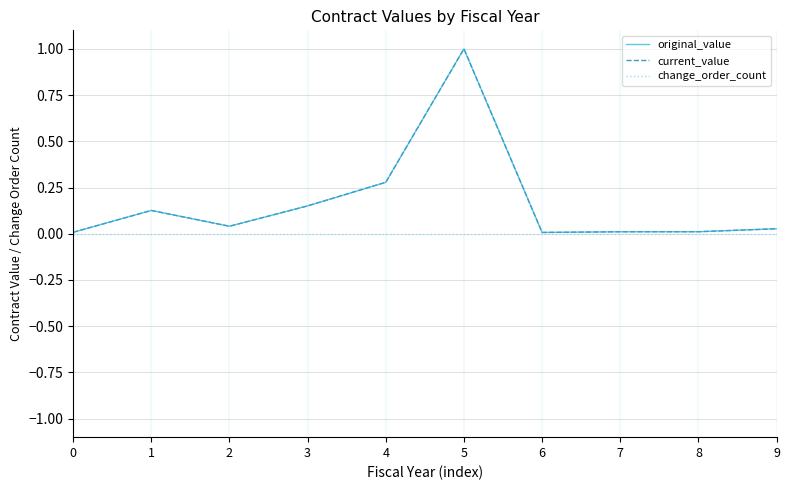

Which category has the lowest value in the original_value series?

6